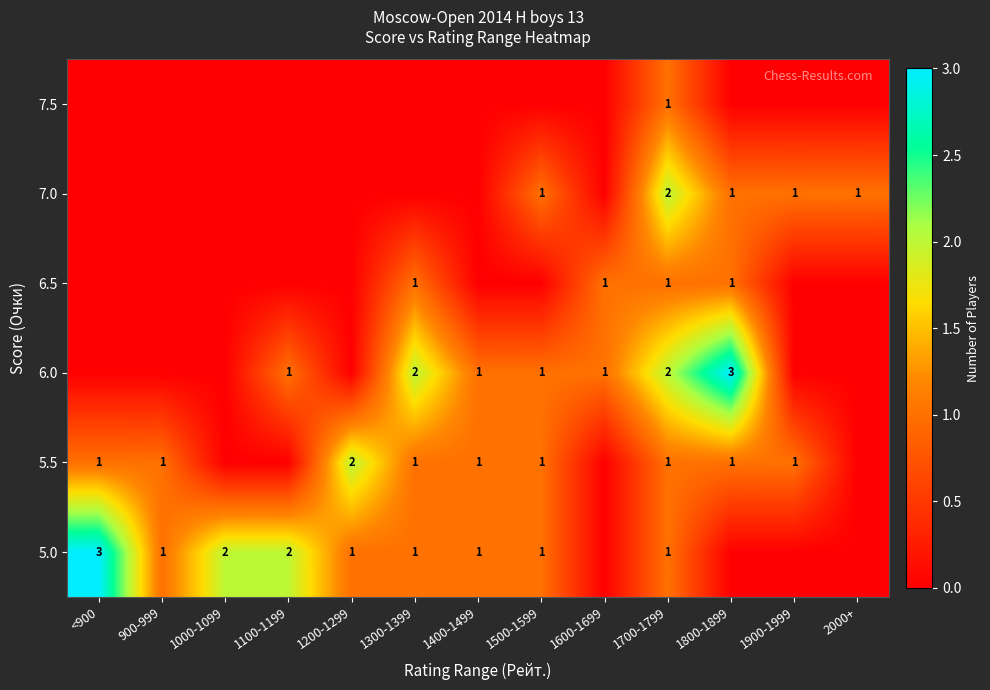

Is it true that 6.0 equals 2 at 1700-1799?

True